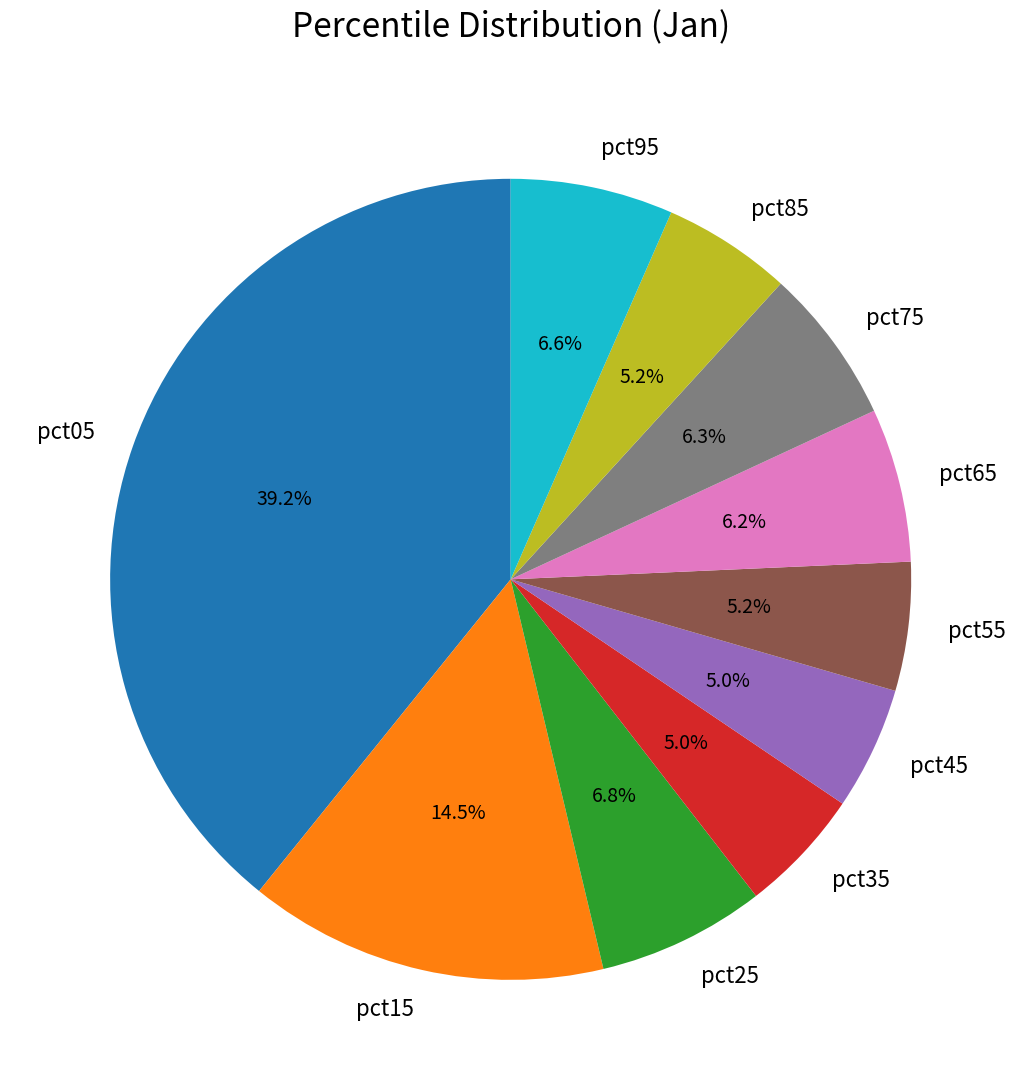

Which has a higher value, pct75 or pct85?

pct75